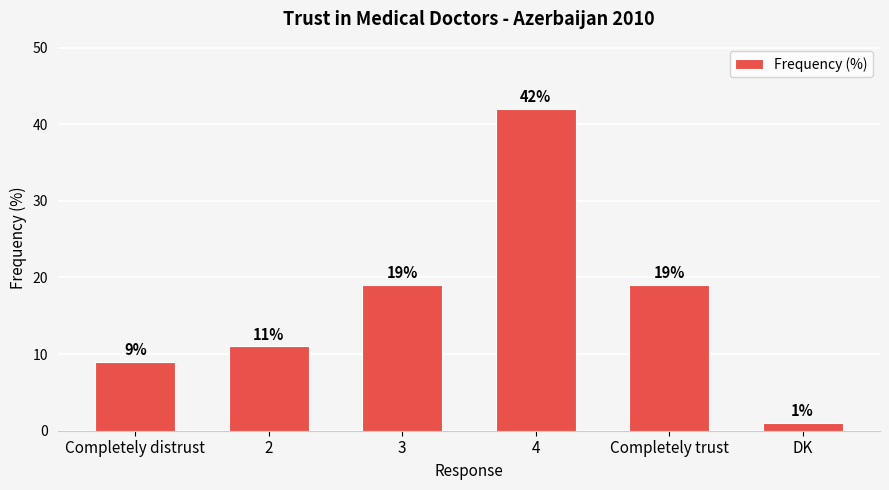

What is the change in value from Completely distrust to Completely trust?

+10